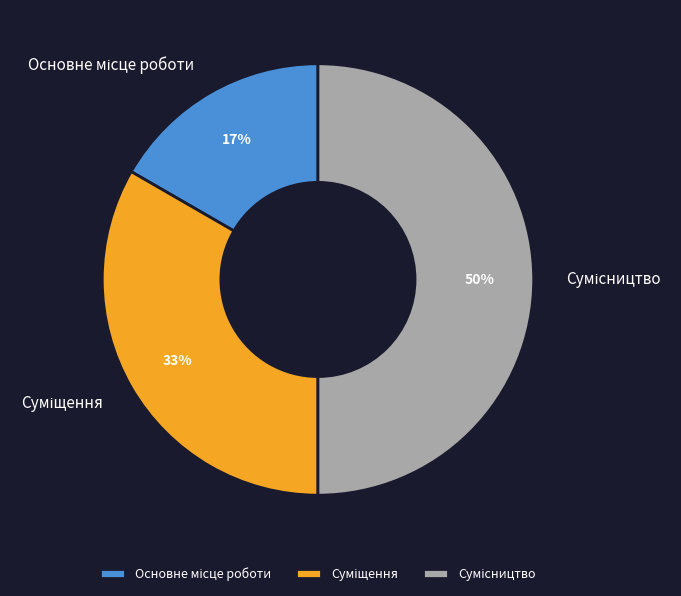

How many slices are in this pie chart?

3